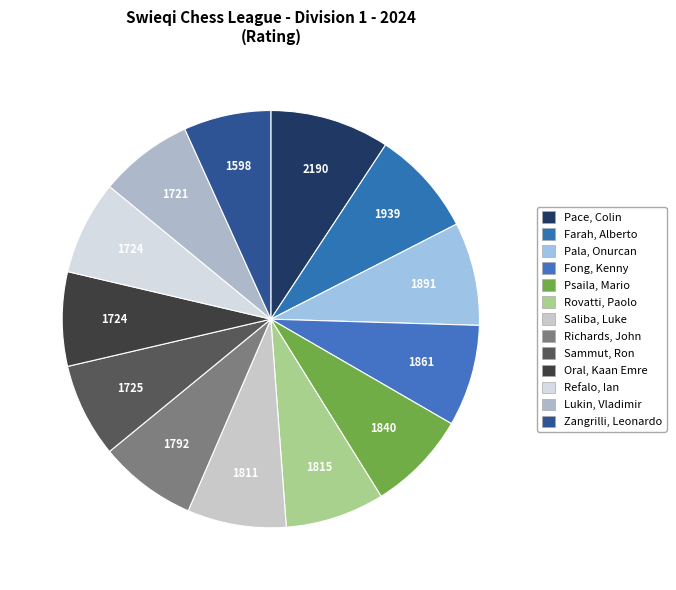

What is the largest slice in the pie chart?

Pace, Colin